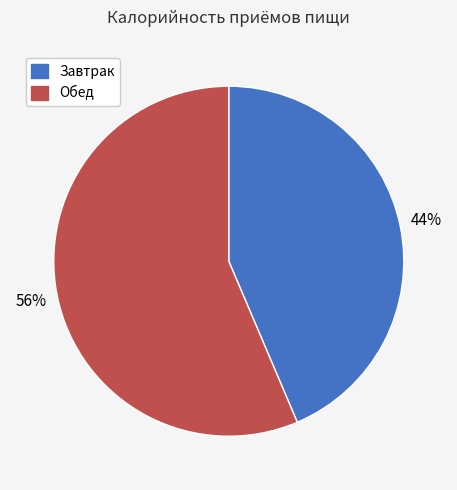

Do Обед and Завтрак together represent more than half of the pie?

Yes